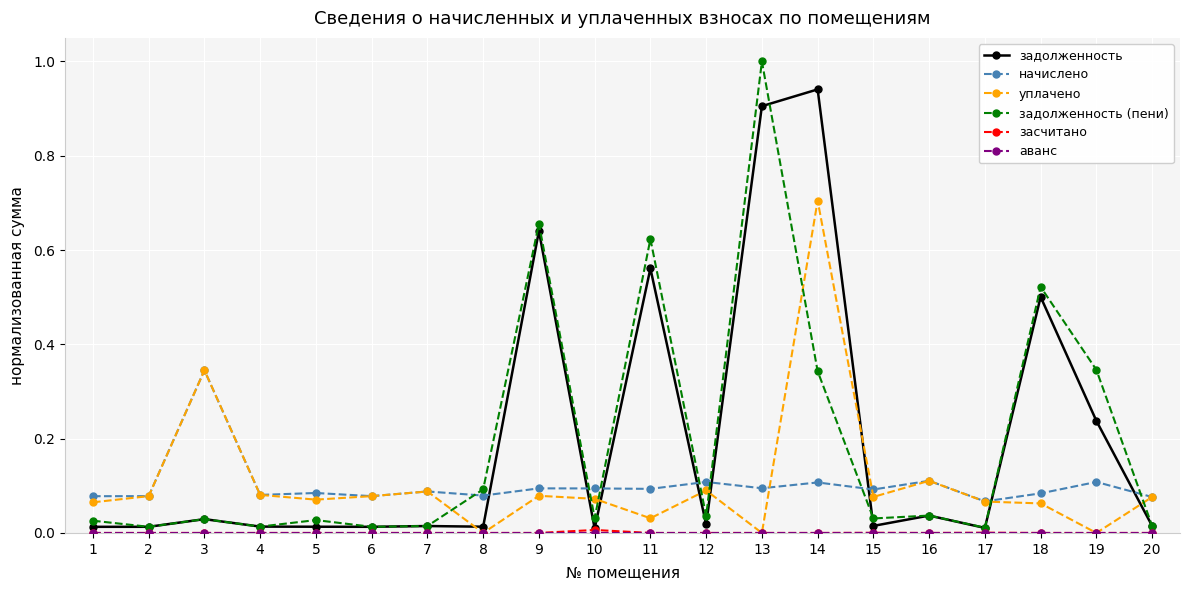

Does the chart display data point markers on the line(s)?

Yes